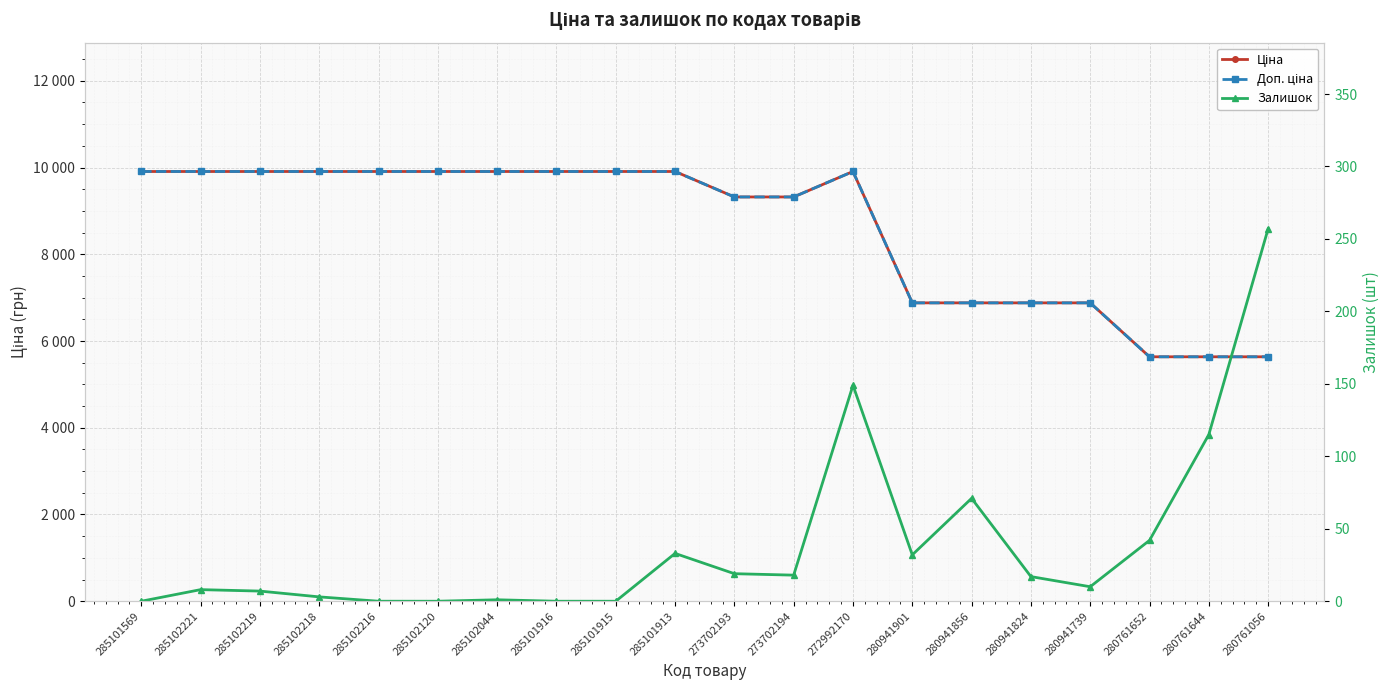

Rank the categories by Ціна value from lowest to highest.

280761652, 280761644, 280761056, 280941901, 280941856, 280941824, 280941739, 273702193, 273702194, 285101569, 285102221, 285102219, 285102218, 285102216, 285102120, 285102044, 285101916, 285101915, 285101913, 272992170